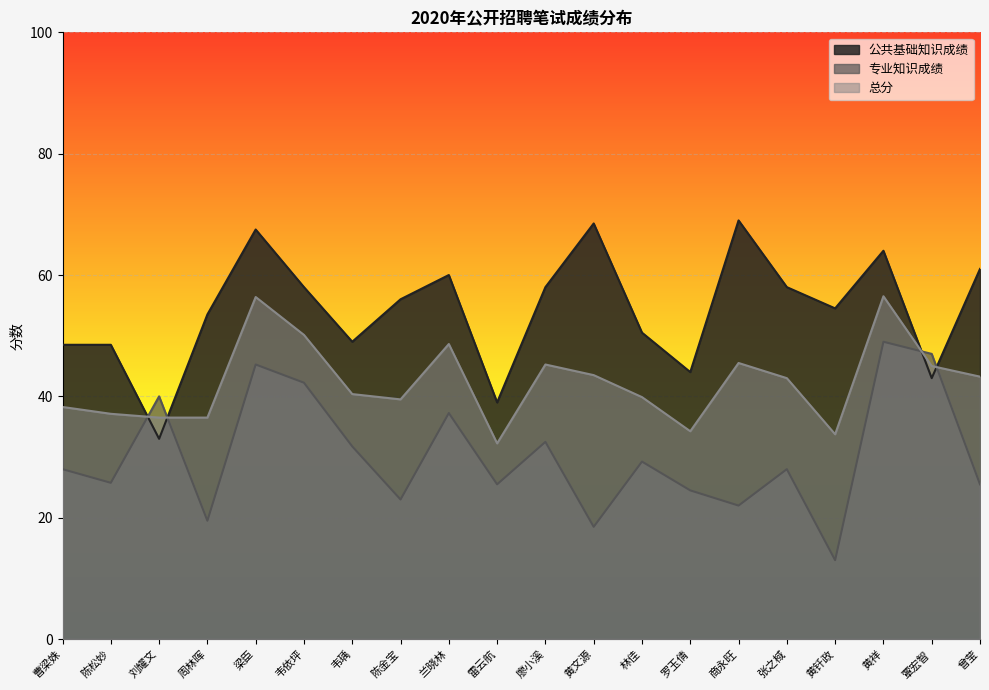

How many intersections are there between 专业知识成绩 and 总分?

4